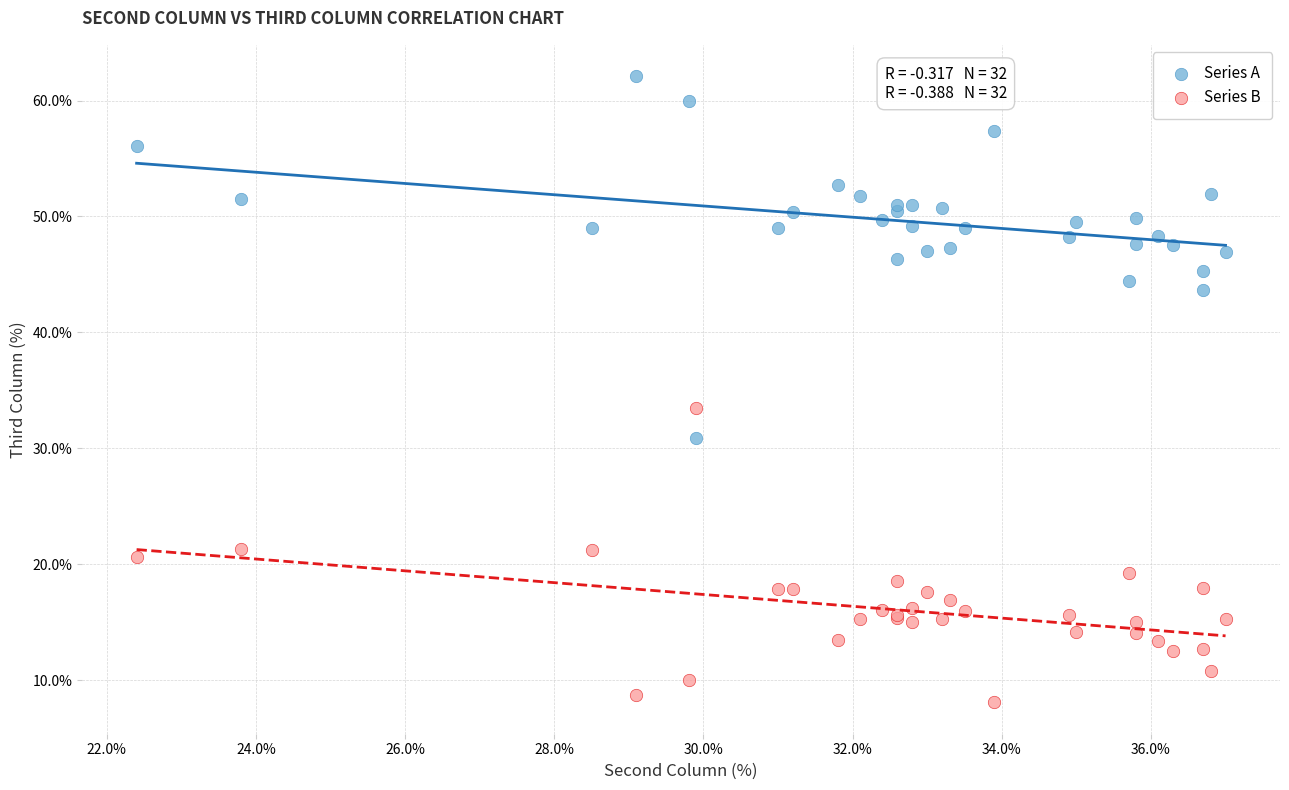

Which series contains the highest Y value?

Series A